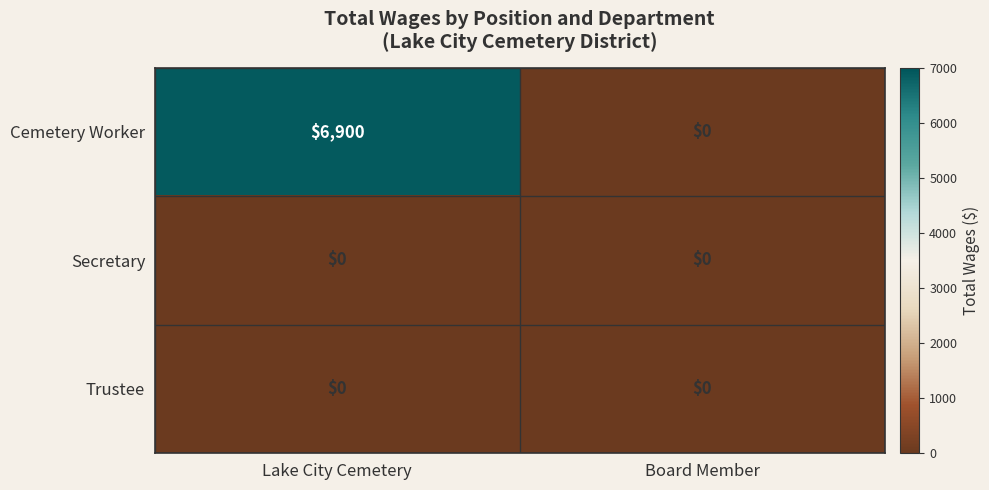

Reading left to right, transcribe all the data shown in this chart.

Cemetery Worker: Lake City Cemetery=6900	Board Member=0
Secretary: Lake City Cemetery=0	Board Member=0
Trustee: Lake City Cemetery=0	Board Member=0